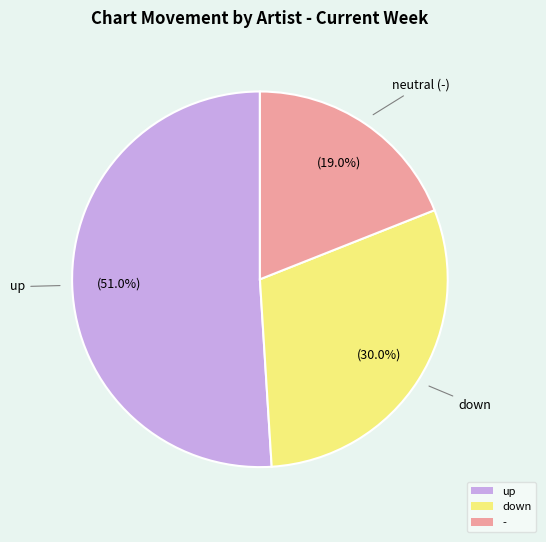

The down slice represents 20% of the pie. True or false?

False